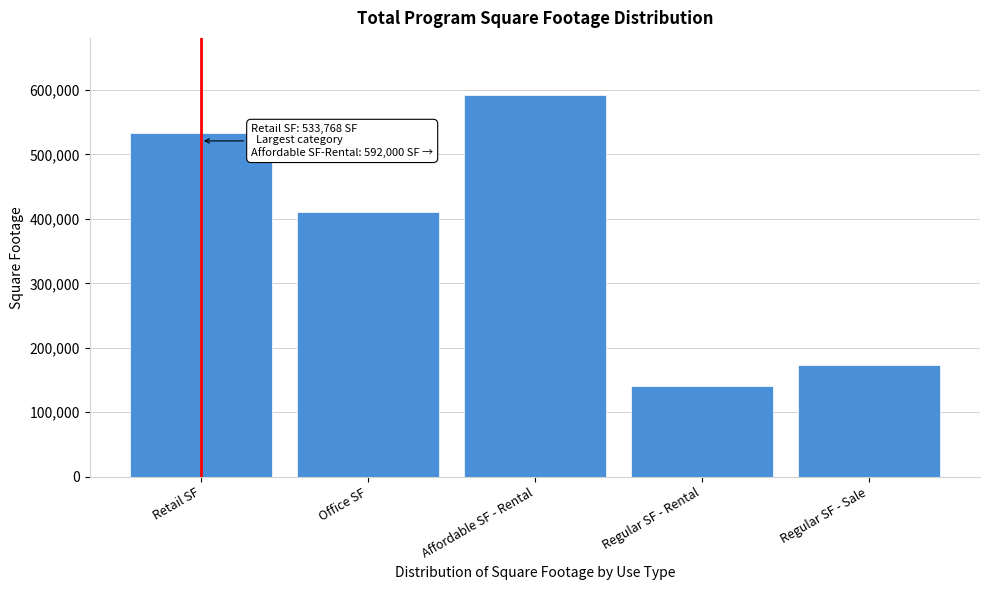

Reading left to right, transcribe all the data shown in this chart.

Retail SF=533768	Office SF=410935	Affordable SF - Rental=592000	Regular SF - Rental=140200	Regular SF - Sale=174000